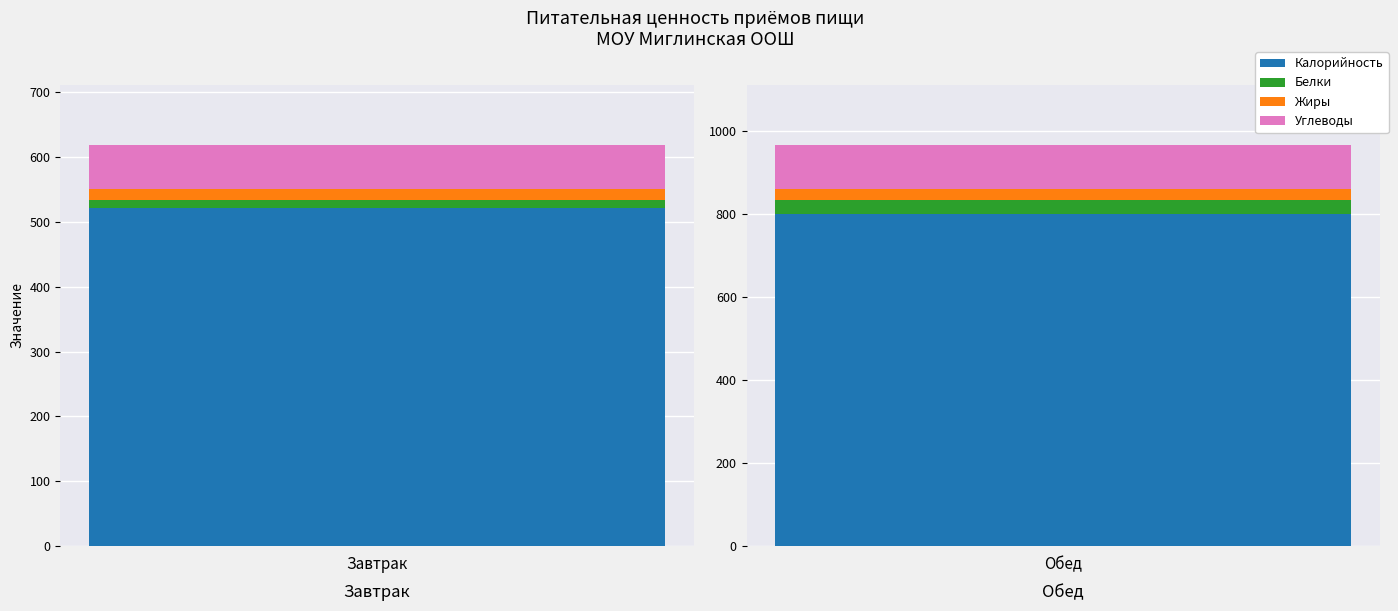

At Обед, list the series in order from smallest to largest.

Жиры, Белки, Углеводы, Калорийность